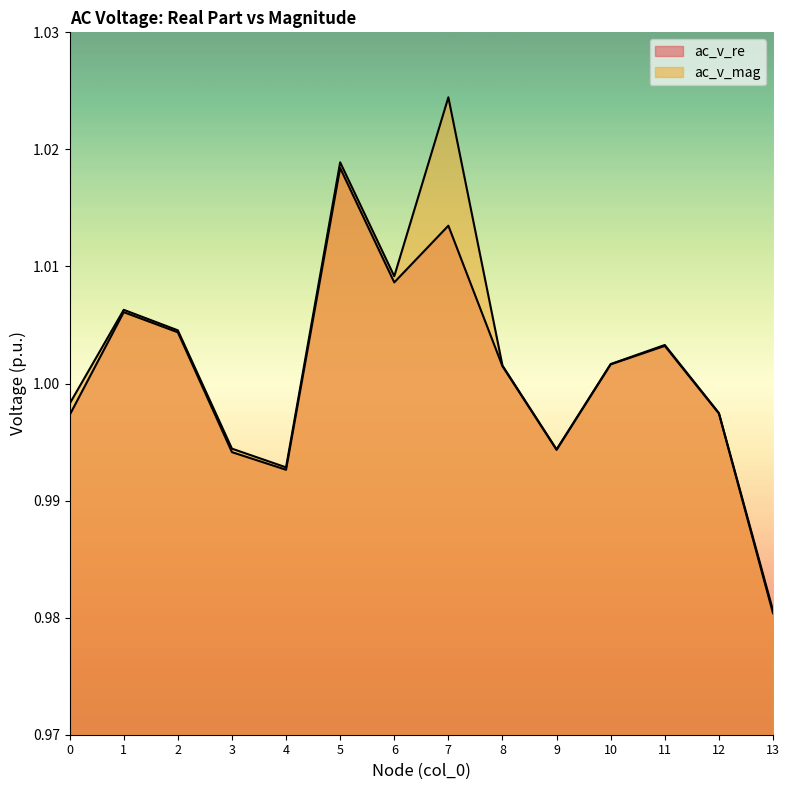

What is the maximum value for ac_v_mag?

1.0